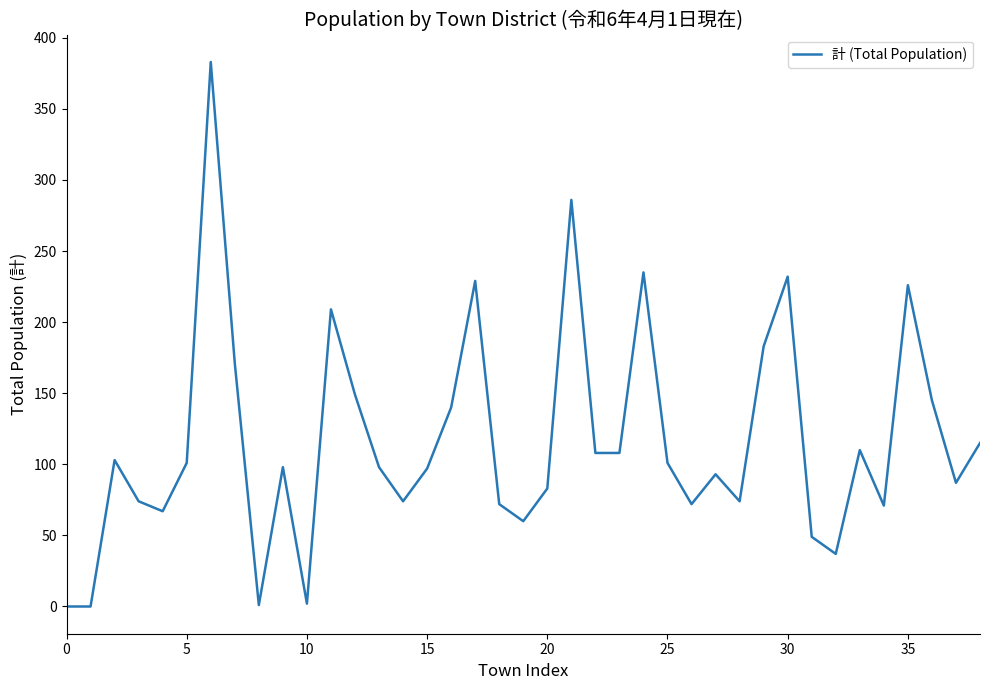

What is the maximum value shown in the chart?

383